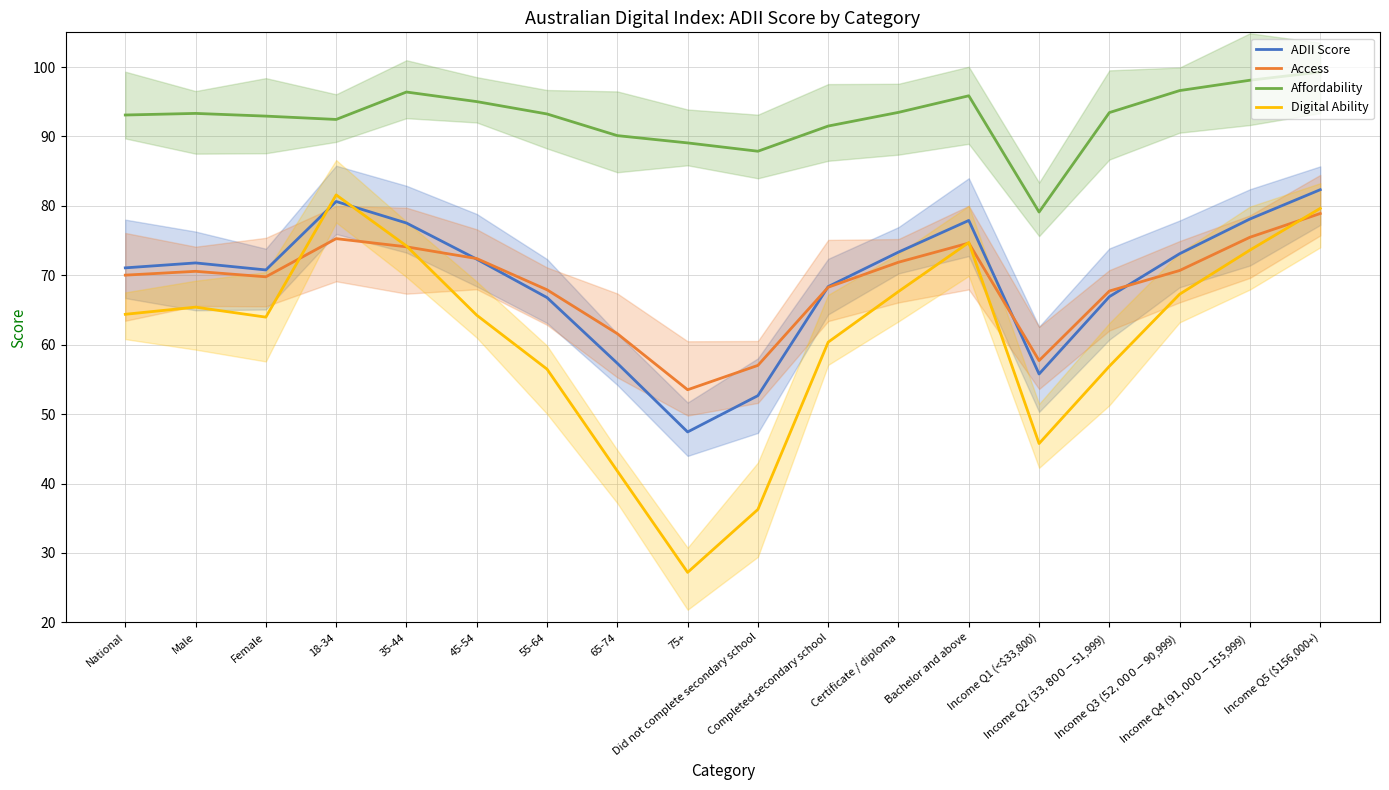

The ADII Score series shows 66.9 at Income Q2 ($33,800 - $51,999). True or false?

True